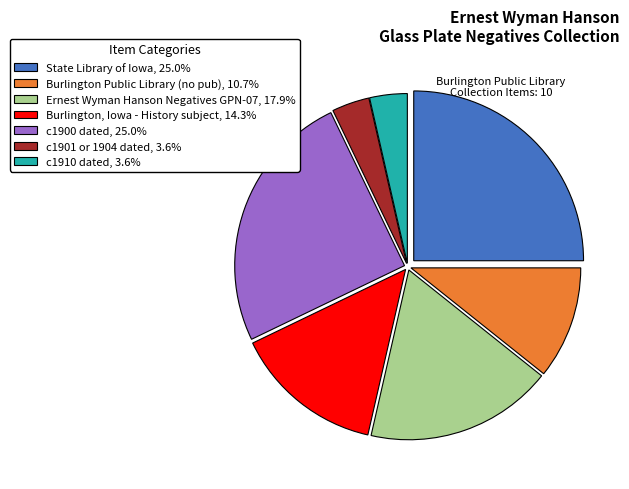

Count the number of slices in the pie.

7